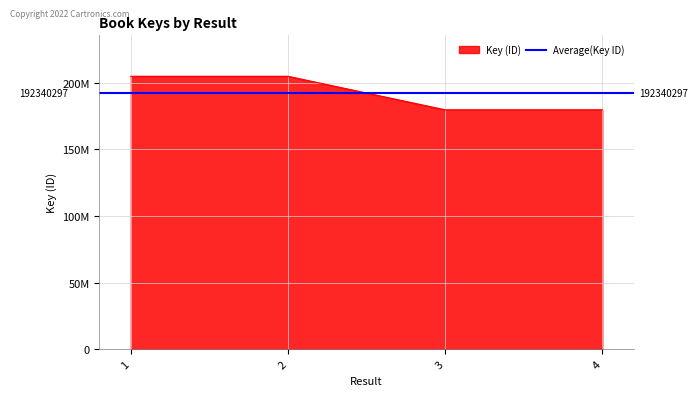

What is the greatest value displayed?

204926421